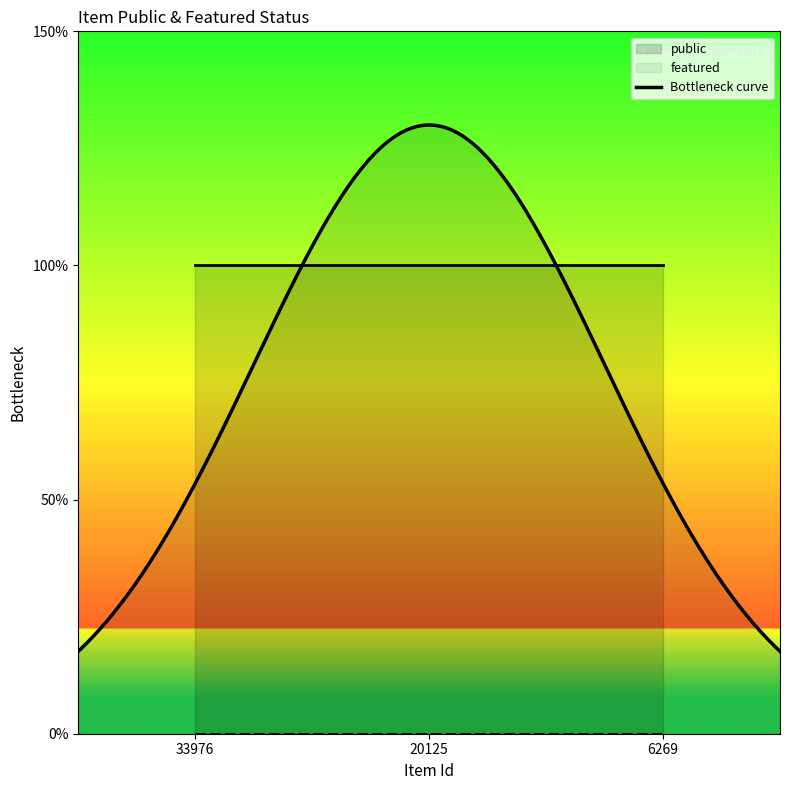

How many lines are shown in the chart?

2